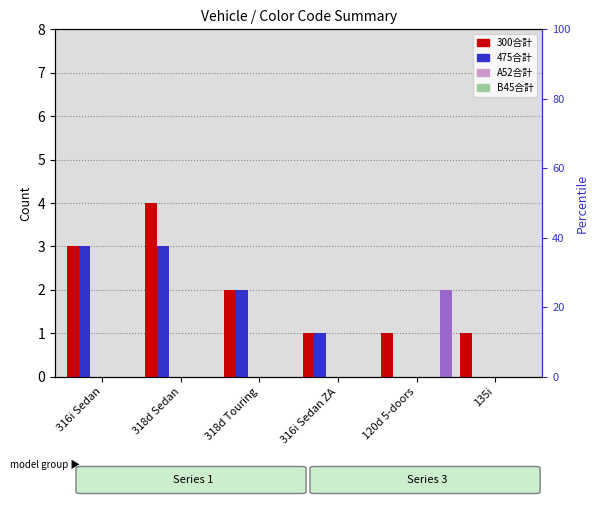

How many bars are there in total?

36